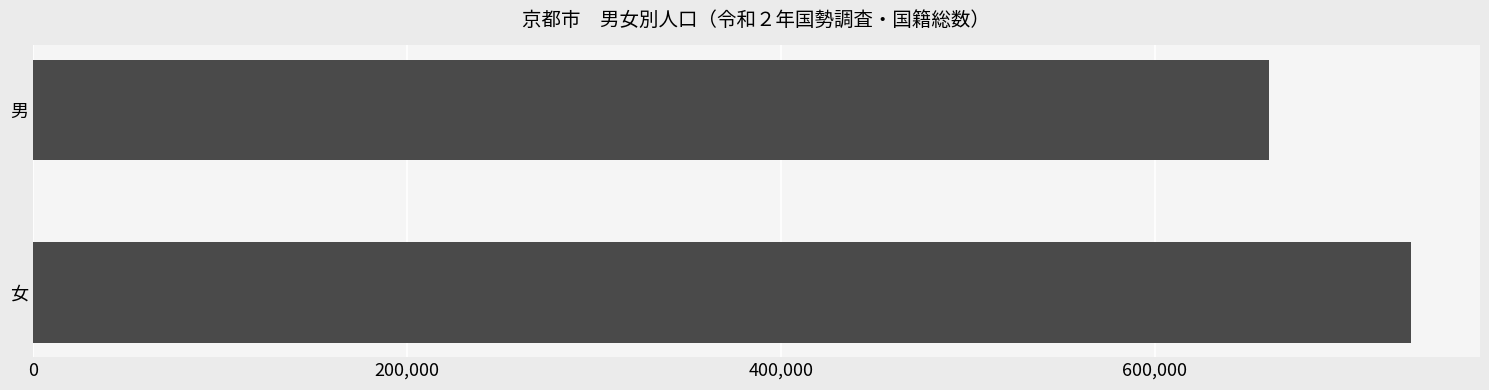

Count the values in the range 660973 to 736999.

2